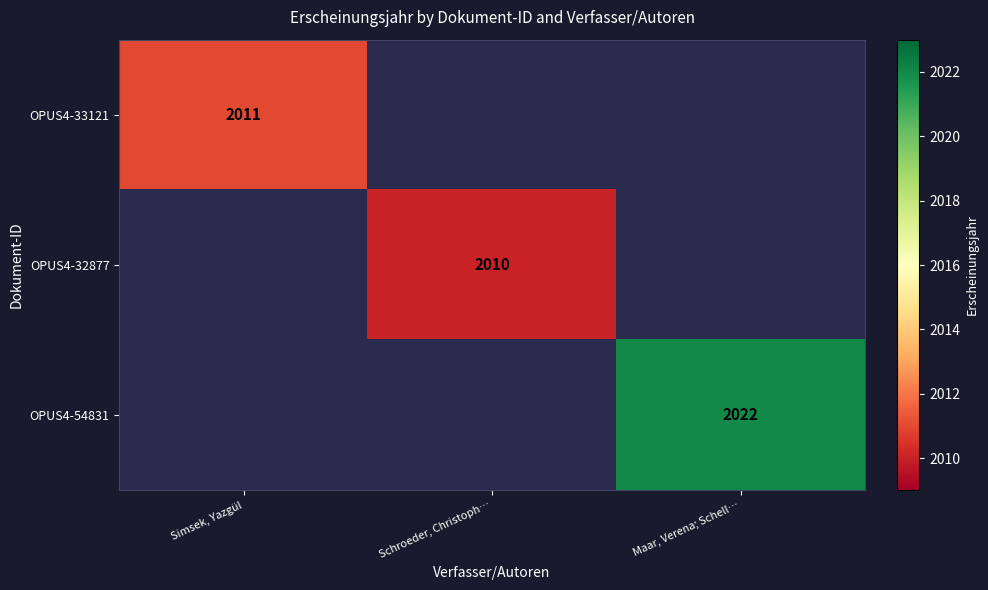

True or false: OPUS4-54831 has a value of 3619 at Maar, Verena; Schell….

False